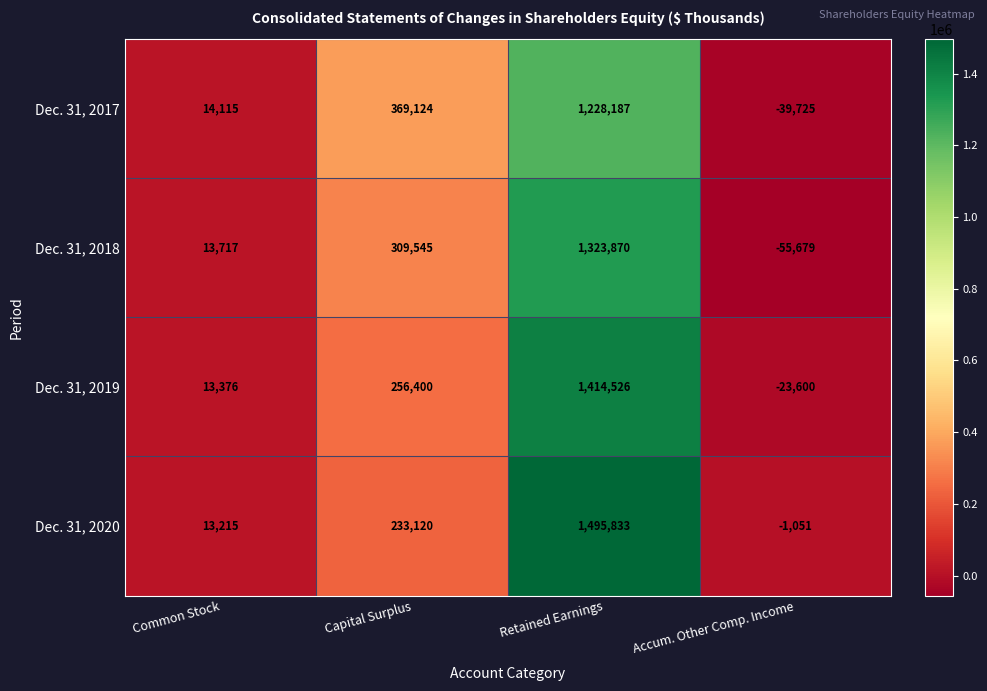

What is the total value across all series at Retained Earnings?

5462416